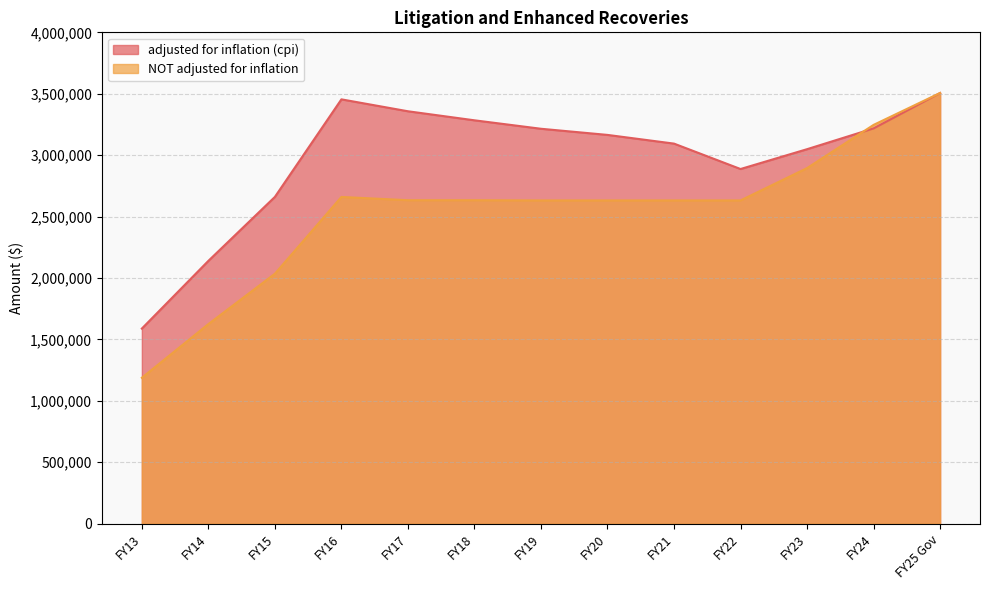

Which series changed the most between FY16 and FY21?

adjusted for inflation (cpi)